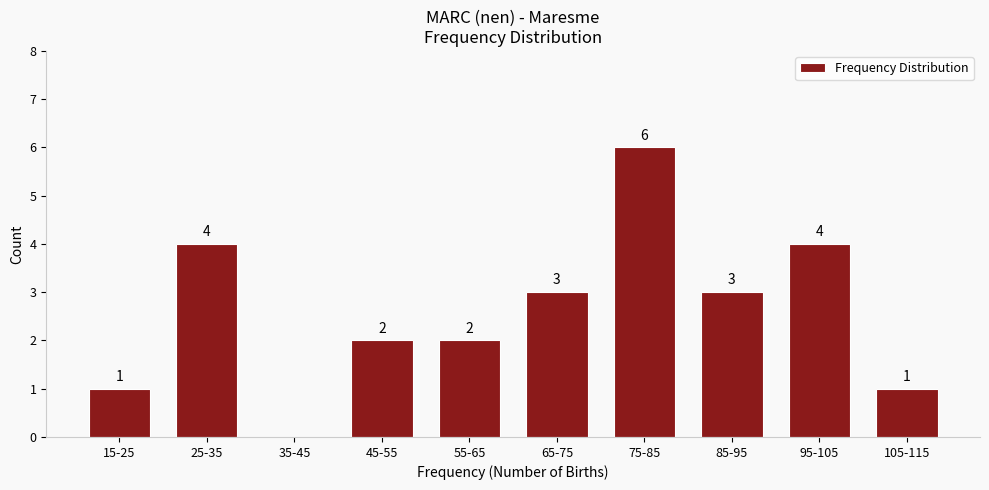

Reading left to right, list all the values displayed in this chart.

15-25=1	25-35=4	35-45=0	45-55=2	55-65=2	65-75=3	75-85=6	85-95=3	95-105=4	105-115=1